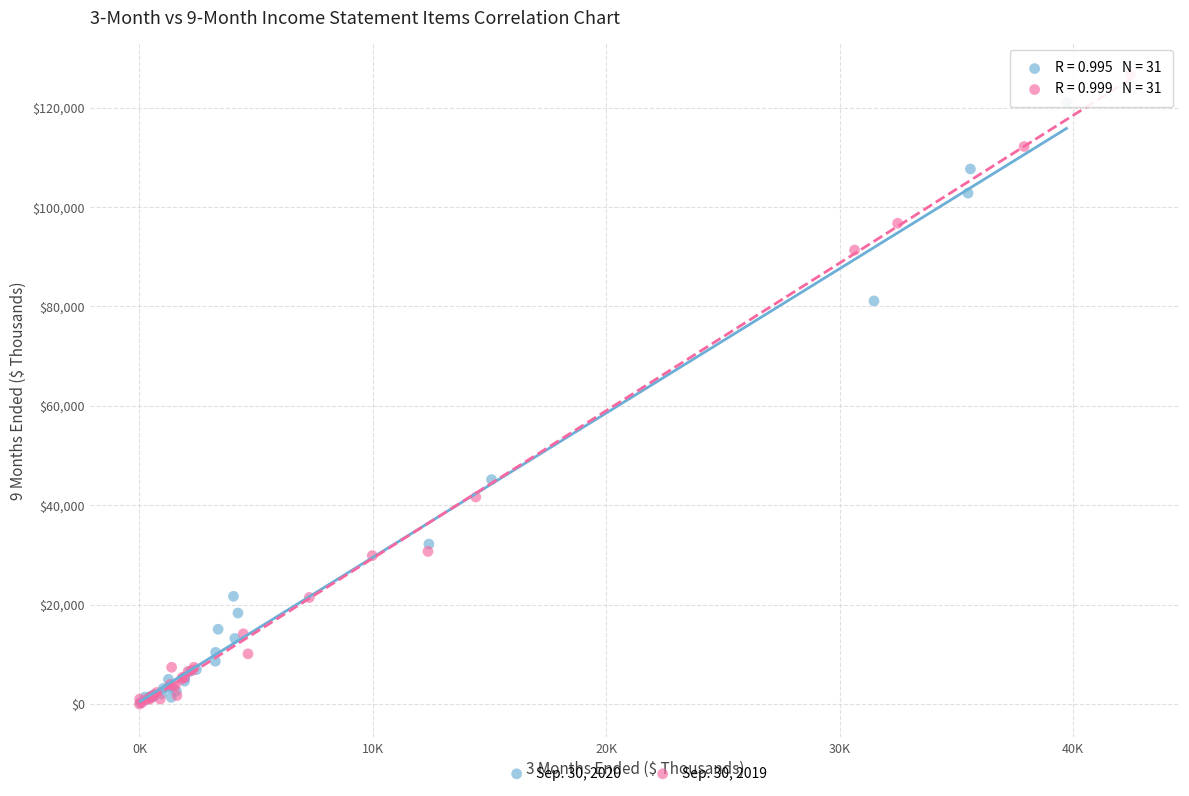

Which series contains the highest Y value?

Sep. 30, 2019